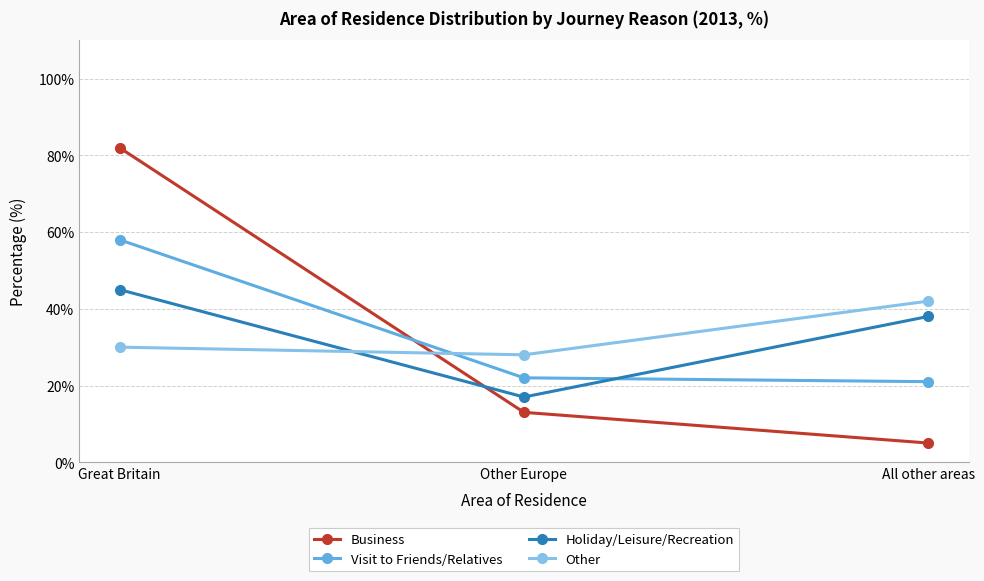

What are all the series names shown in the legend?

Business, Visit to Friends/Relatives, Holiday/Leisure/Recreation, Other